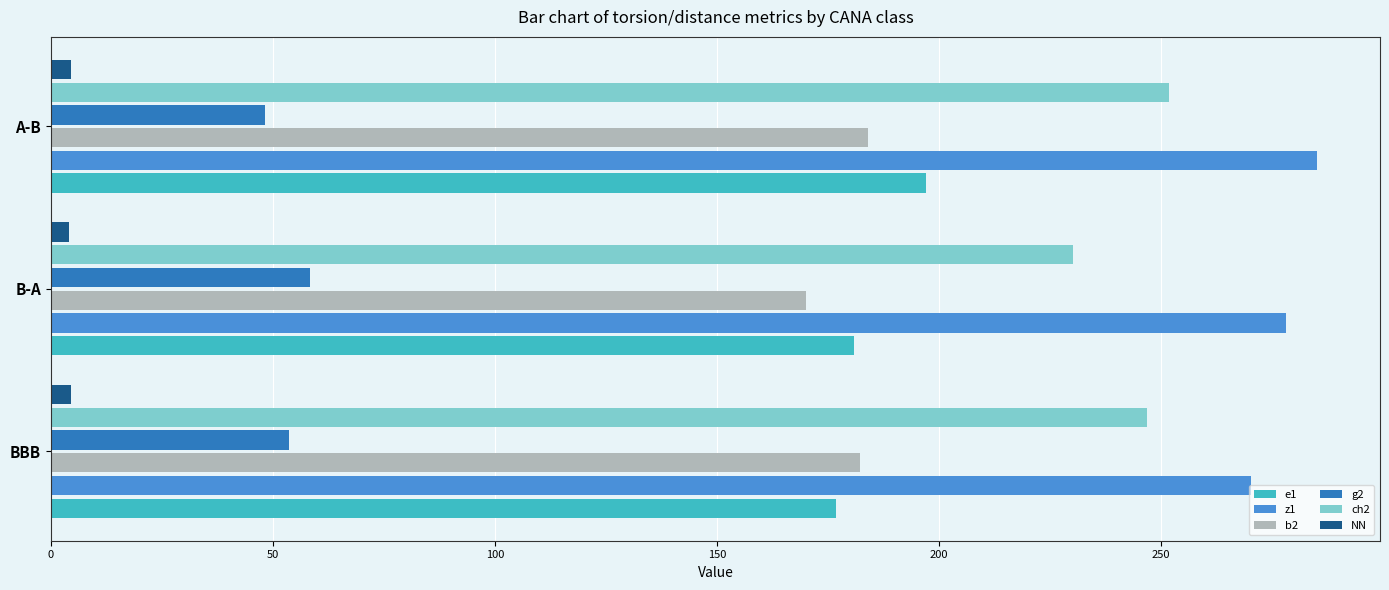

At how many categories does at least one series exceed 94?

3